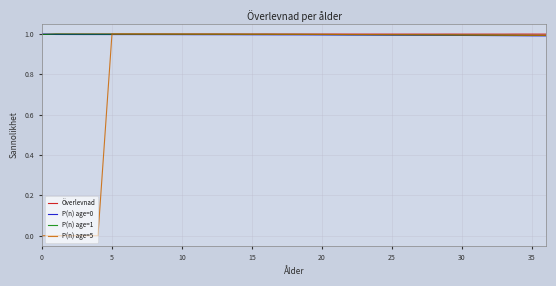

What is the highest value of the Överlevnad series?

1.0